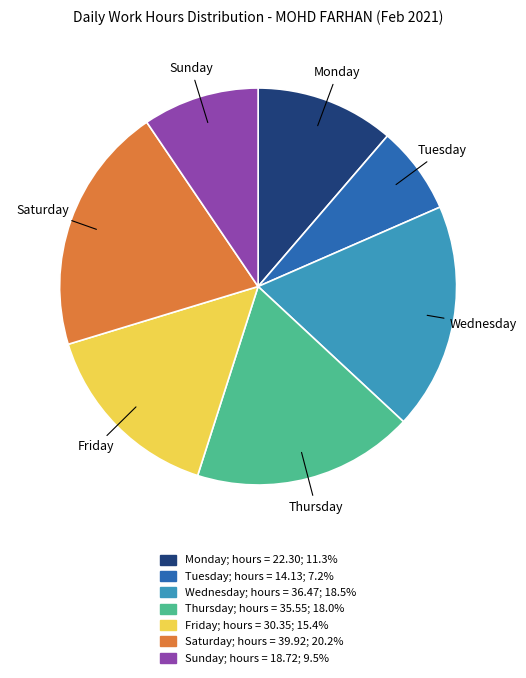

Is there any slice that represents more than half of the pie?

No